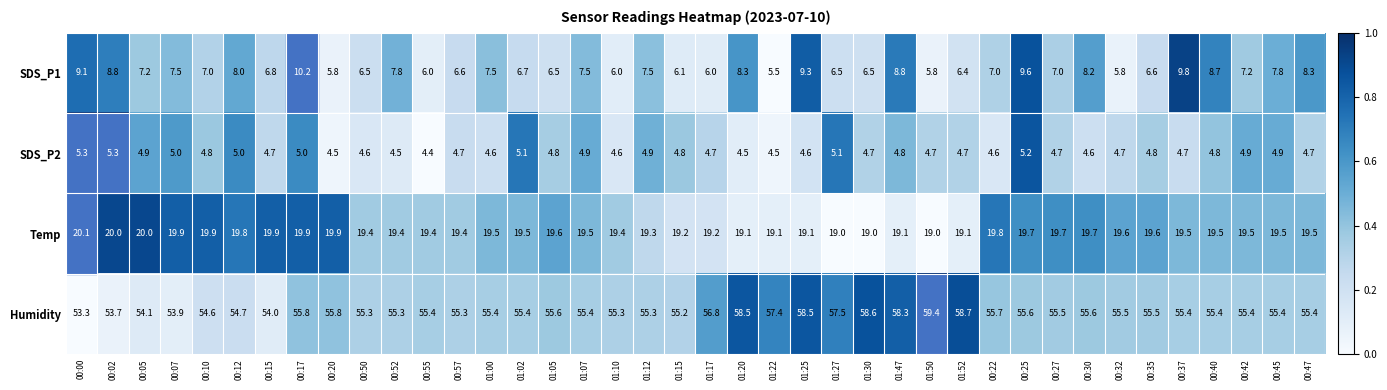

Where is SDS_P2 nearest to the value 4?

00:55